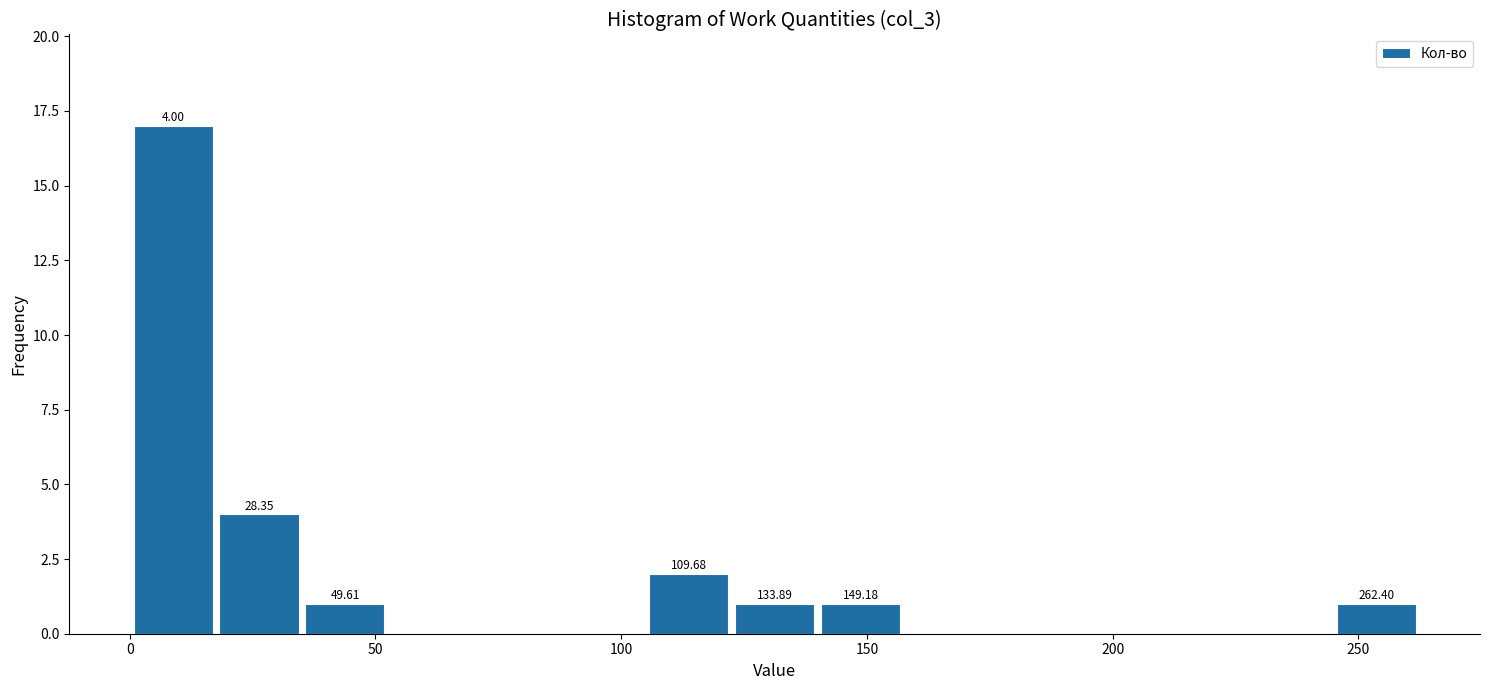

Read against the x-axis, roughly where is the centre of the tallest bar?

10